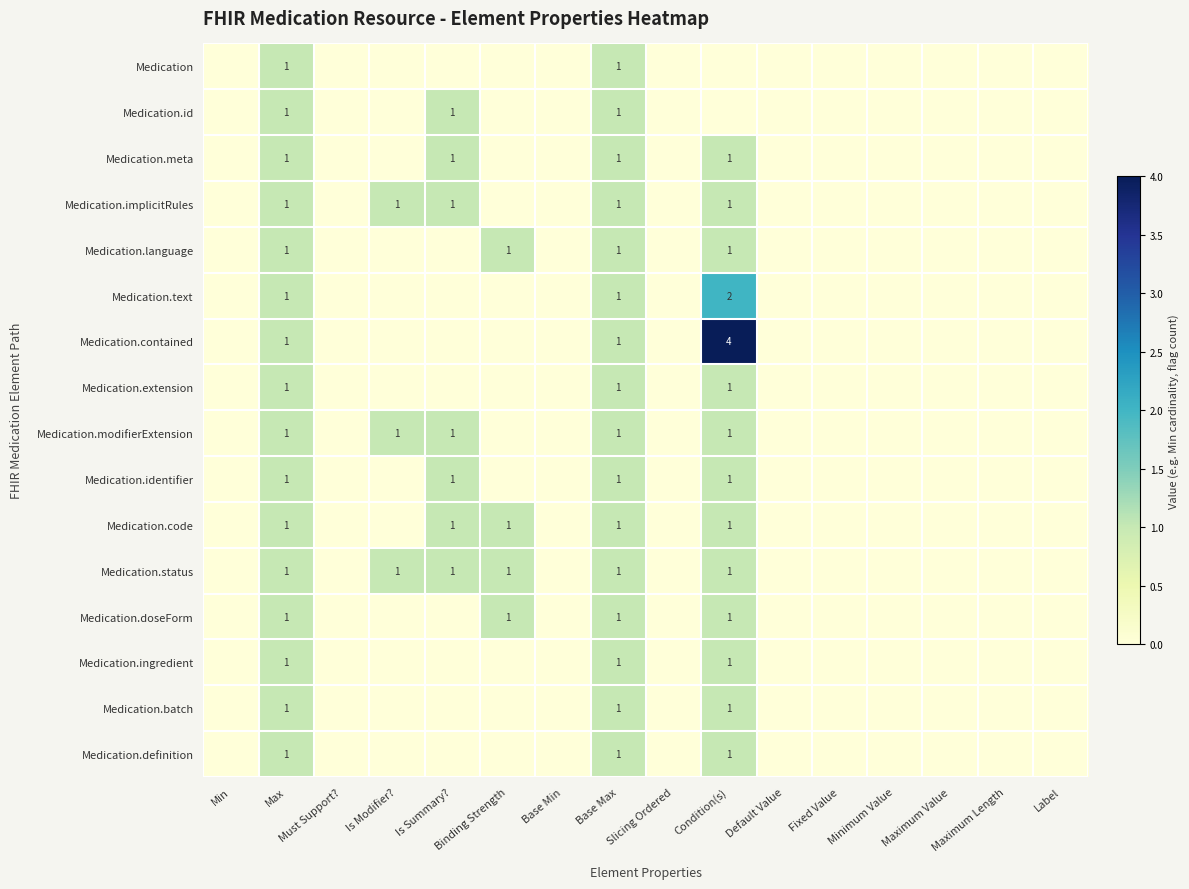

Is the value of Medication.doseForm at Binding Strength greater than the value of Medication.language at Maximum Value?

Yes